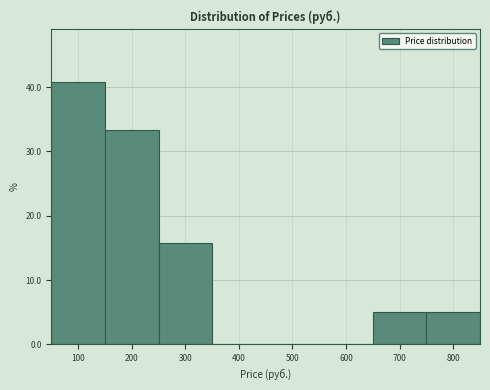

Over which range of the x-axis is the bar tallest?

50 to 150